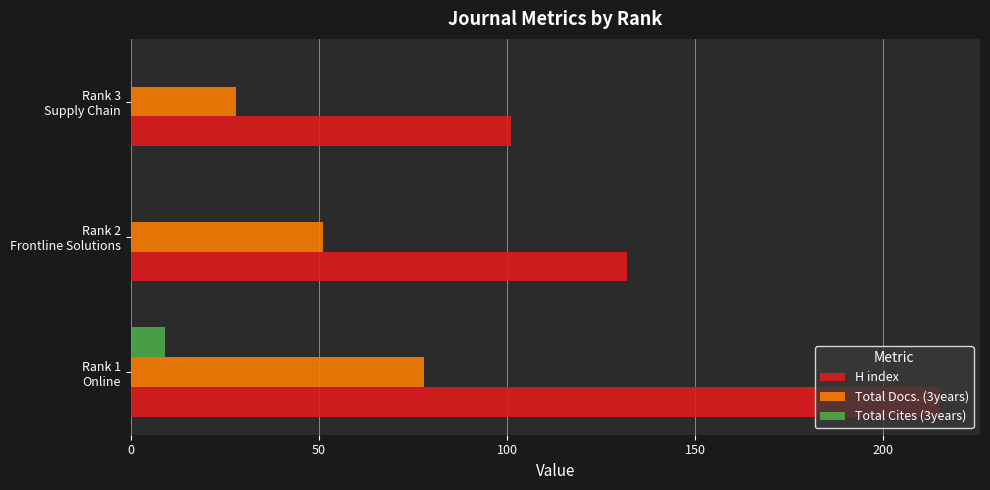

What is the maximum value for Total Cites (3years)?

9